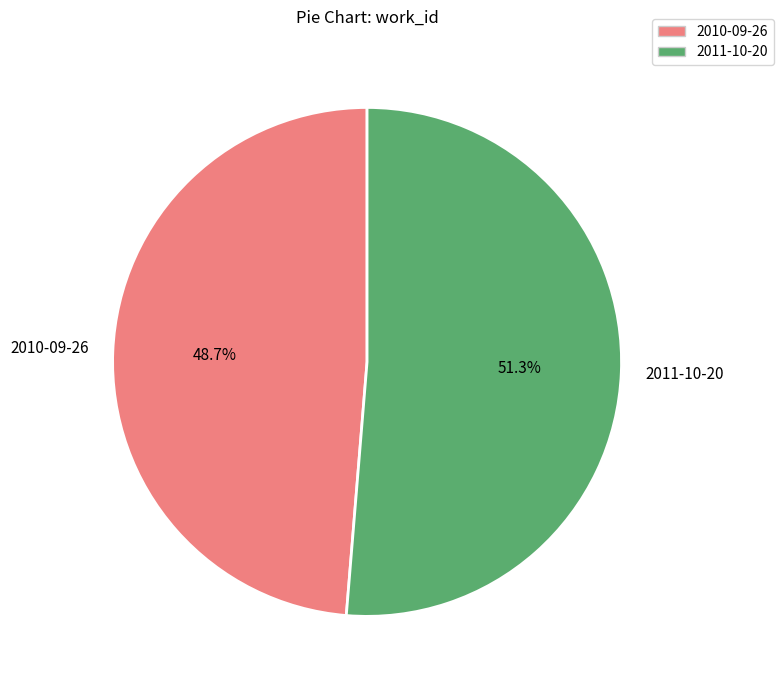

Between 2011-10-20 and 2010-09-26, which is larger?

2011-10-20